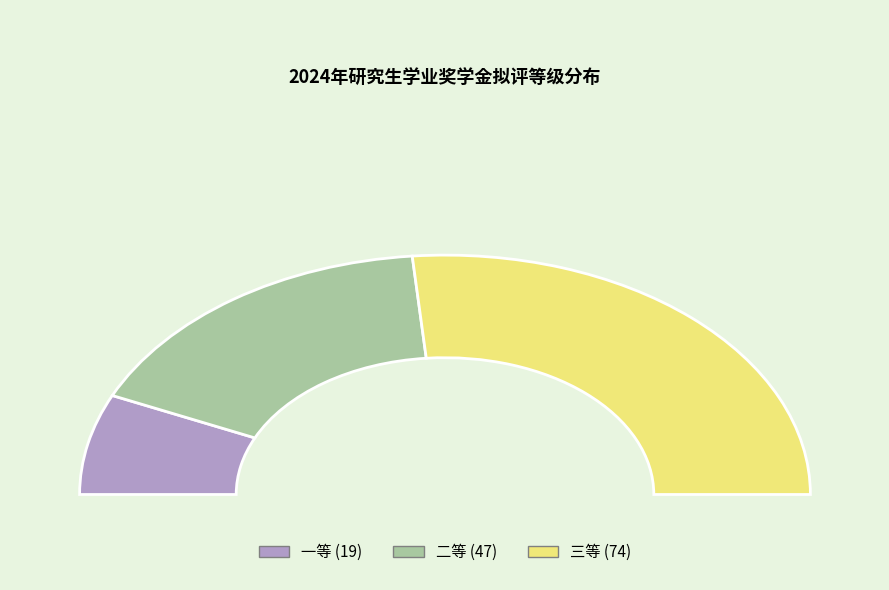

How many segments does this pie chart have?

3